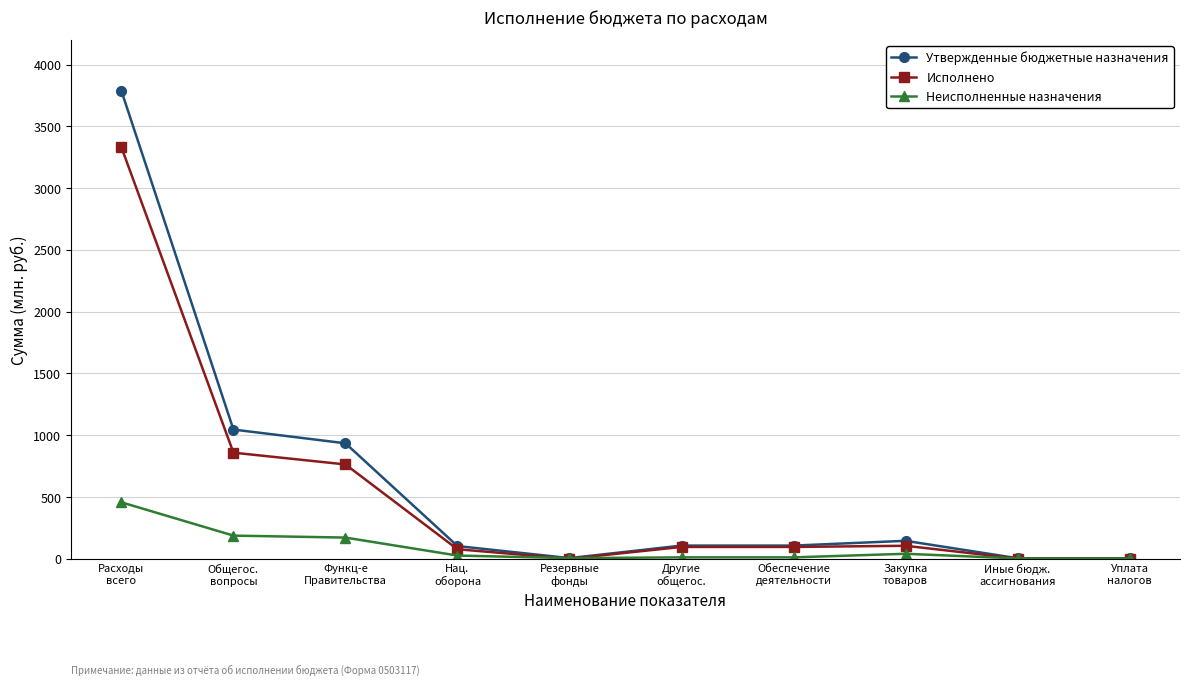

What is the difference between the second highest and minimum values in the Исполнено series?

858509.8